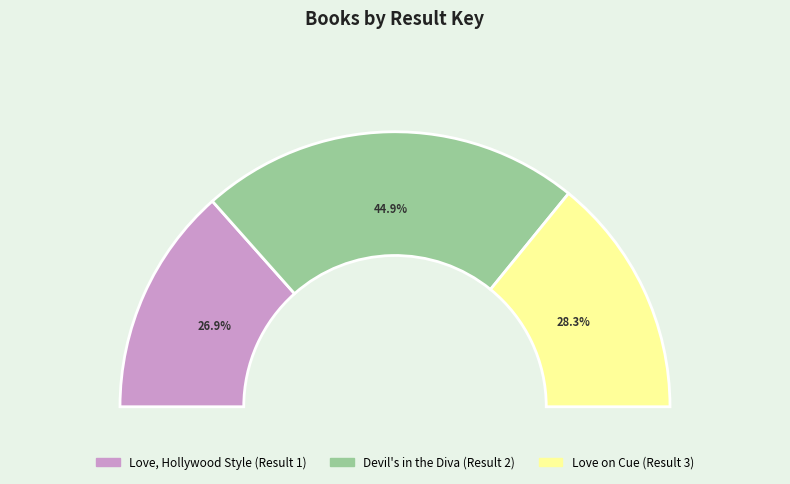

To the nearest percent, what is the combined percentage of 3 and 1?

55%